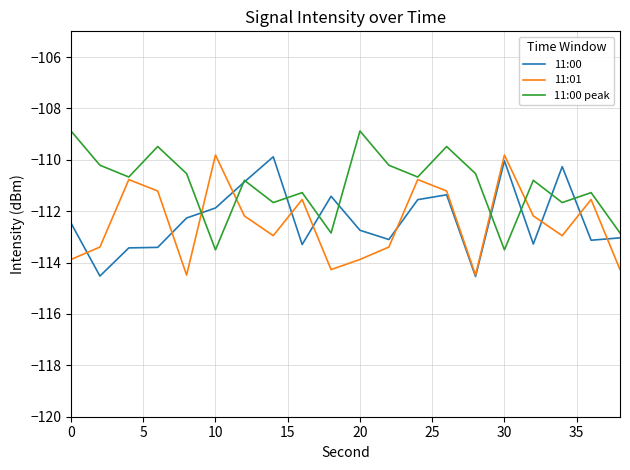

Which series has the largest total across all categories?

11:00 peak